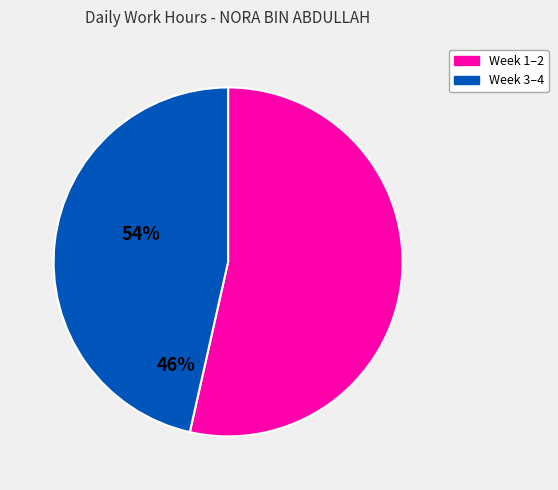

The Week 3–4 slice represents 59% of the pie. True or false?

False